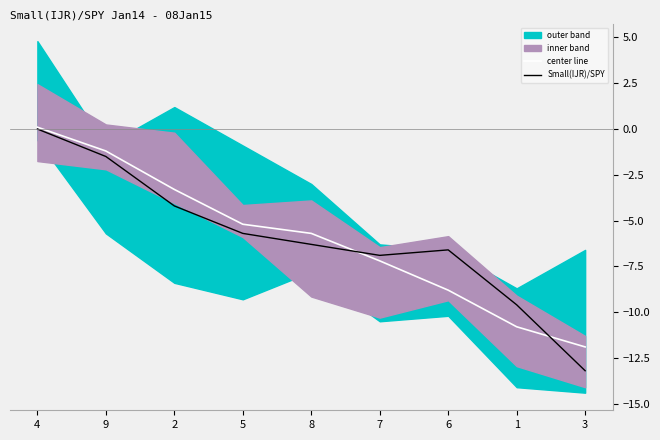

What is the difference between the center line values at 2 and 3?

8.6